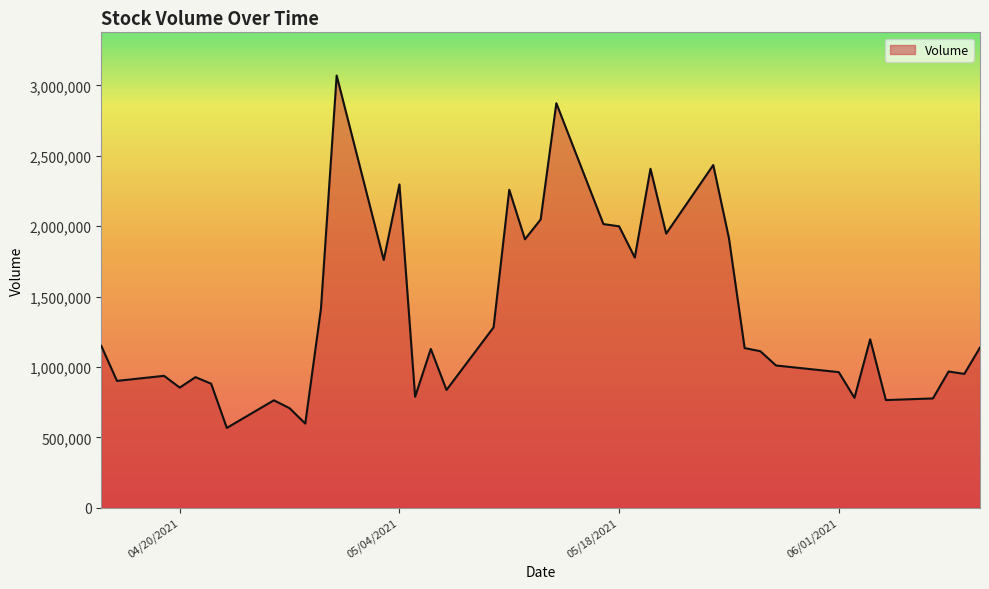

What is the smallest value displayed?

566996